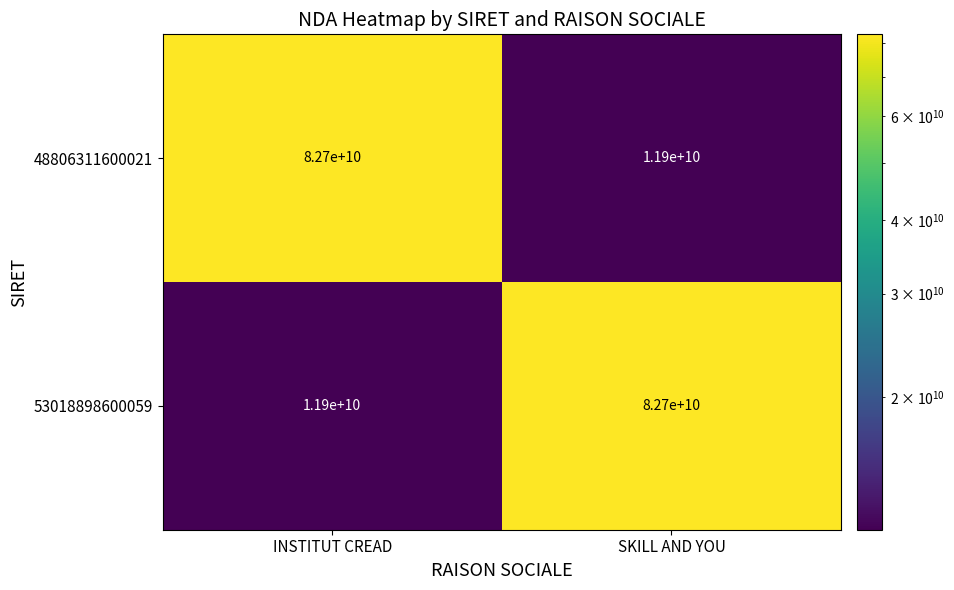

Where is 53018898600059 nearest to the value 47300000000?

INSTITUT CREAD